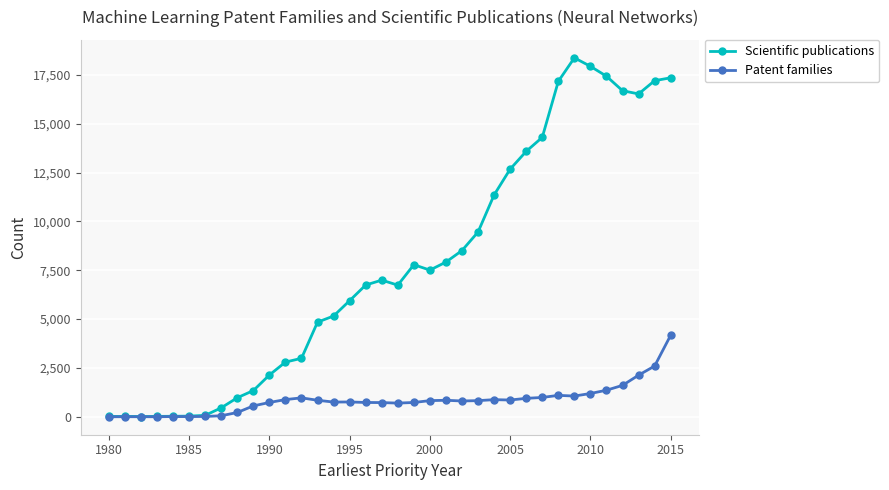

Which series has the largest total across all categories?

Scientific publications